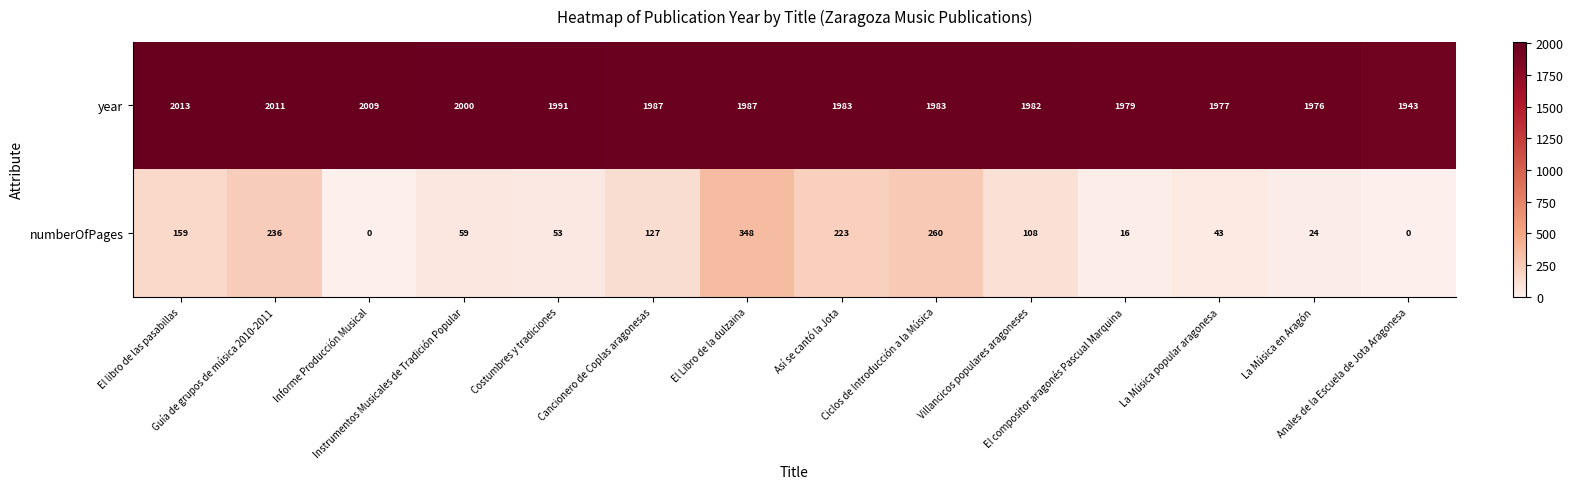

Rank the series by their average value, from lowest to highest.

numberOfPages, year